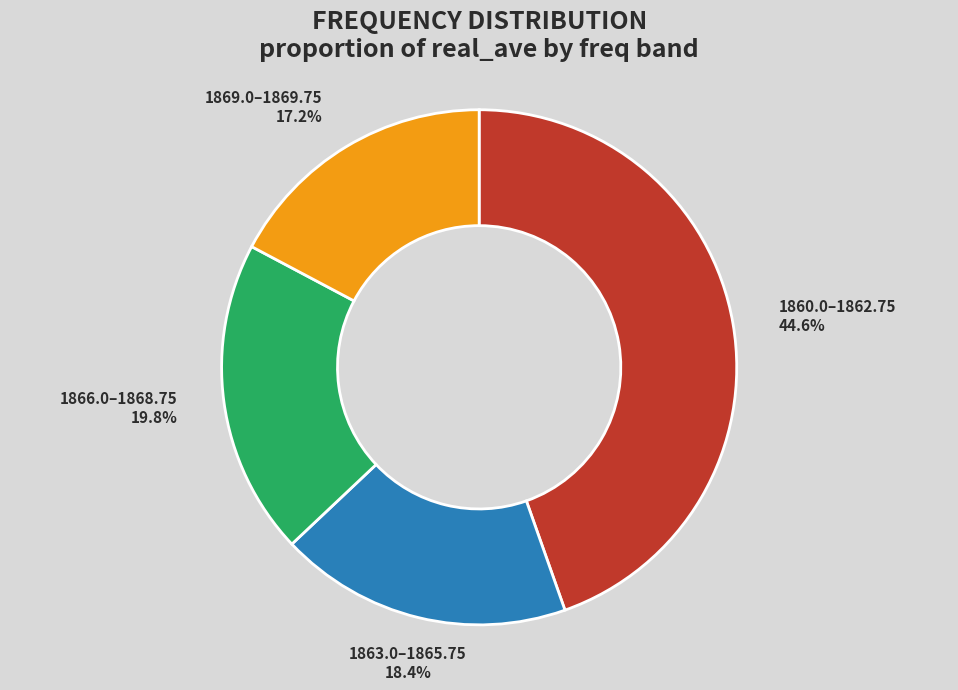

Does any single category account for the majority?

No